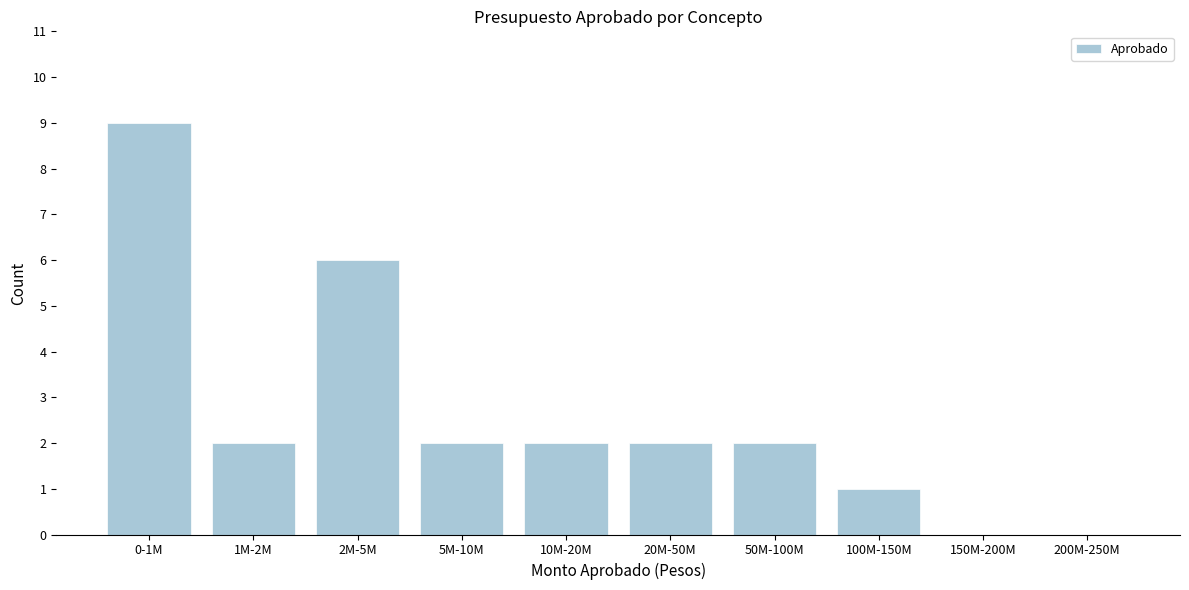

Reading right to left, transcribe all the data shown in this chart.

200M-250M=0	150M-200M=0	100M-150M=1	50M-100M=2	20M-50M=2	10M-20M=2	5M-10M=2	2M-5M=6	1M-2M=2	0-1M=9